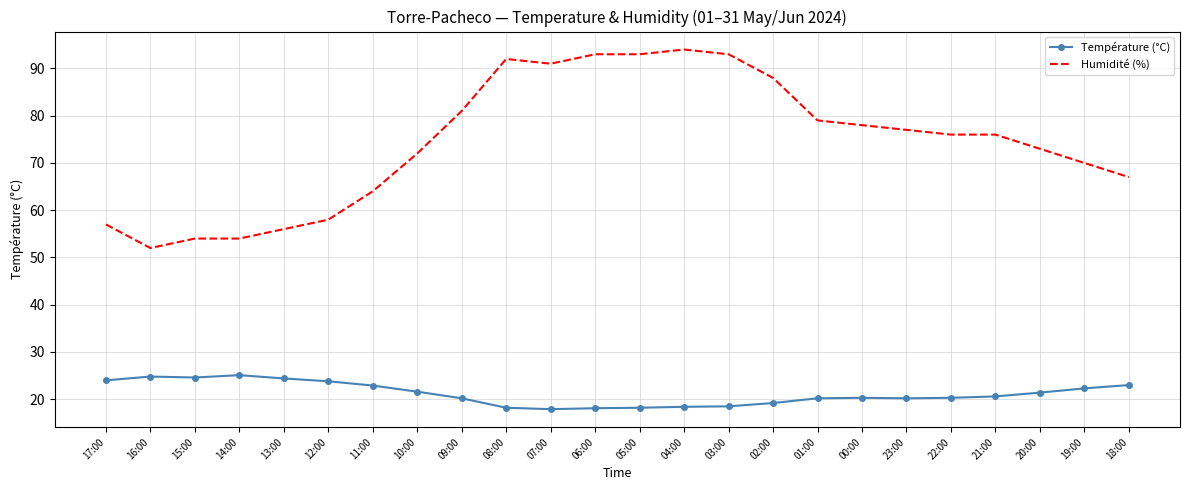

Where does the Humidité (%) series first go above 76?

09:00